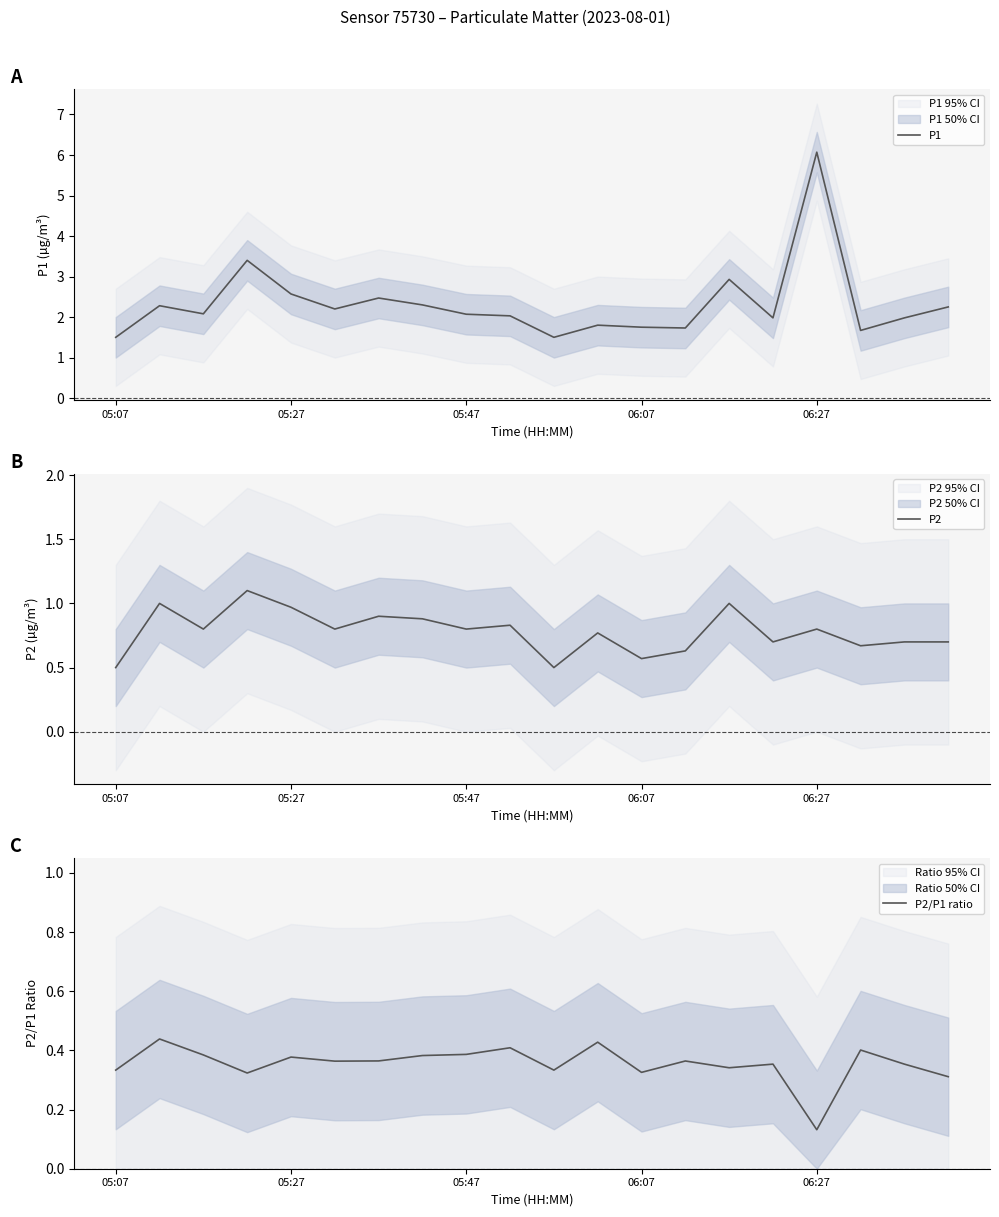

What position from the left is 15?

16